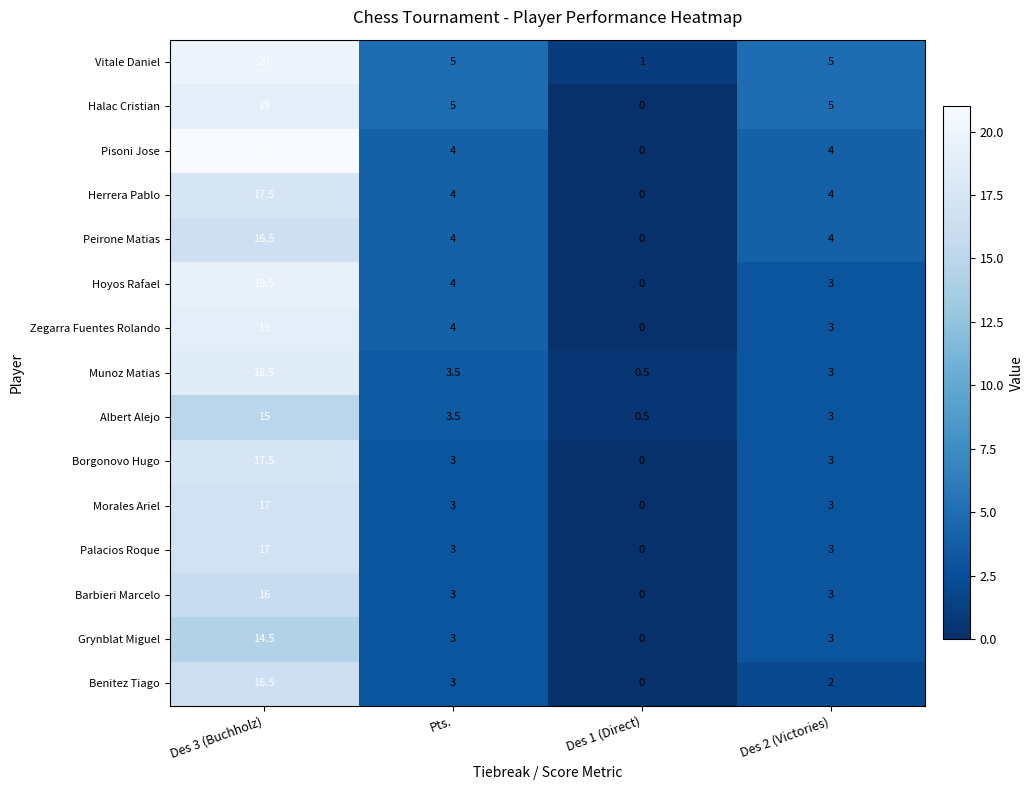

What is the spread (max minus min) of values at Des 2 (Victories)?

3.0